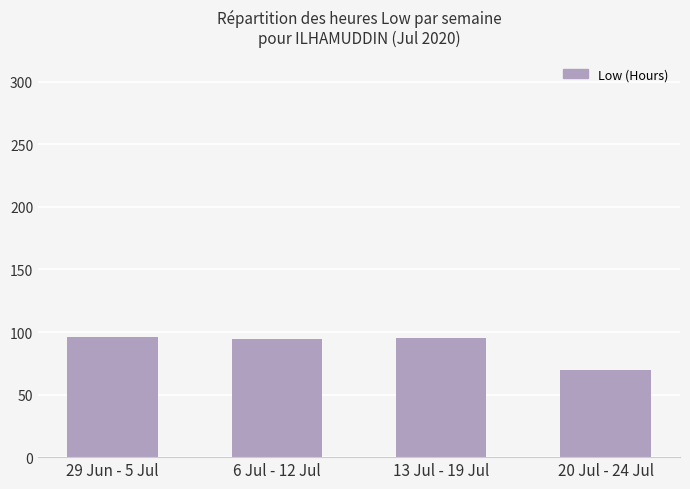

True or false: the data shows 164.9 at 29 Jun - 5 Jul.

False